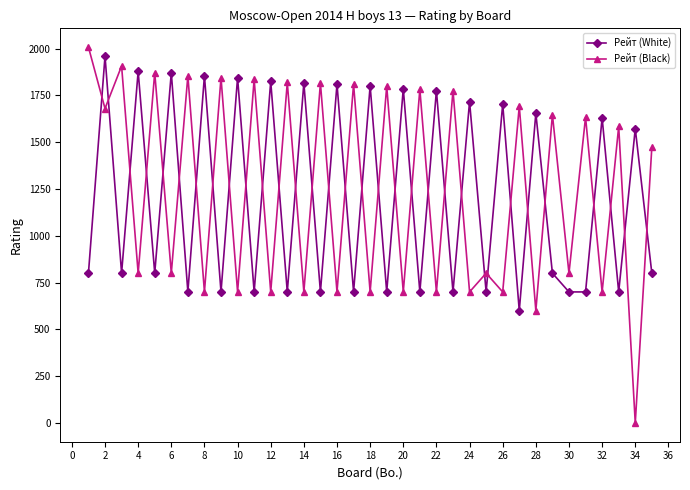

What is the value of the Рейт (Black) point at the 28th from the left?

600